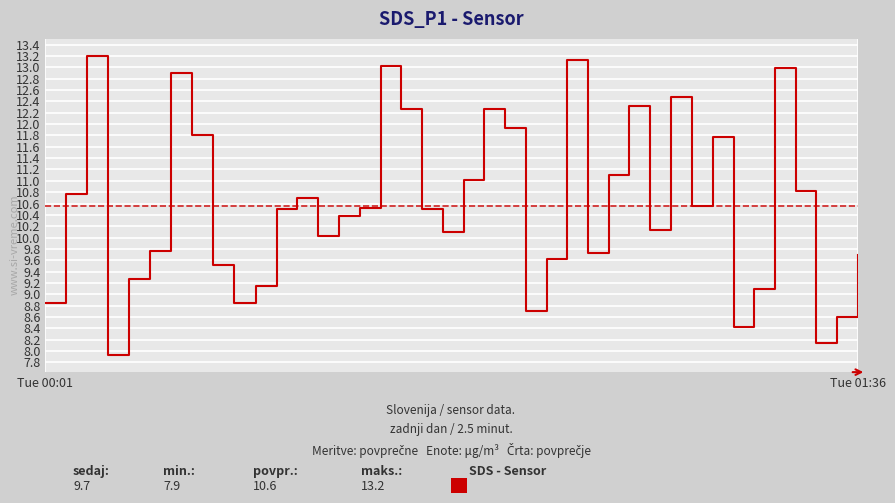

Reading left to right, what are all the values shown in this chart?

8.8	10.8	13.2	7.9	9.3	9.8	12.9	11.8	9.5	8.8	9.2	10.5	10.7	10.0	10.4	10.5	13.0	12.3	10.5	10.1	11.0	12.3	11.9	8.7	9.6	13.1	9.7	11.1	12.3	10.1	12.5	10.6	11.8	8.4	9.1	13.0	10.8	8.2	8.6	9.7